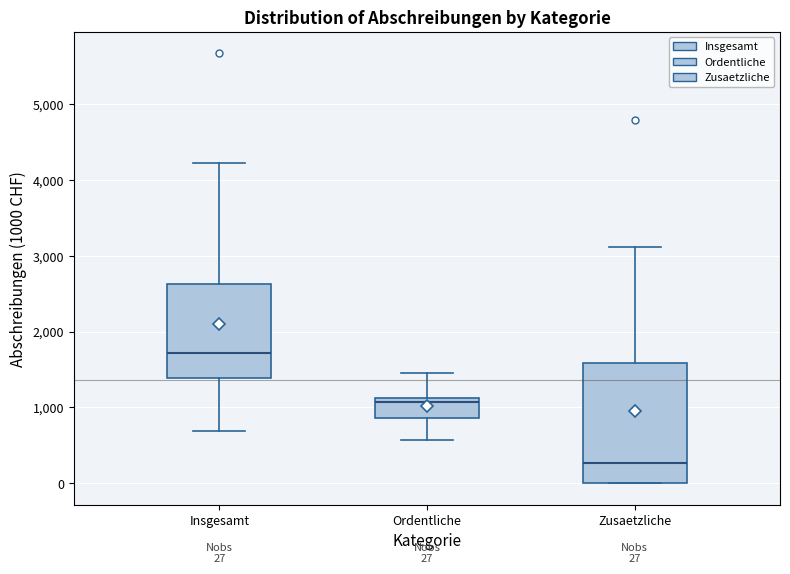

Which box is the tallest, from its lower edge to its upper edge?

Zusaetzliche